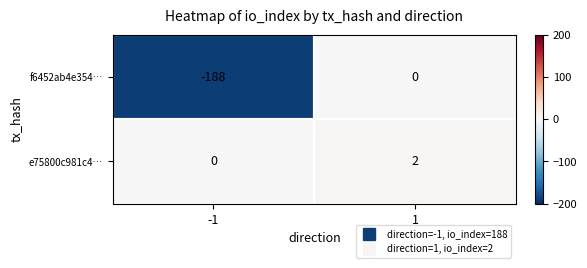

List the series in order of their overall mean, lowest first.

f6452ab4e354…, e75800c981c4…